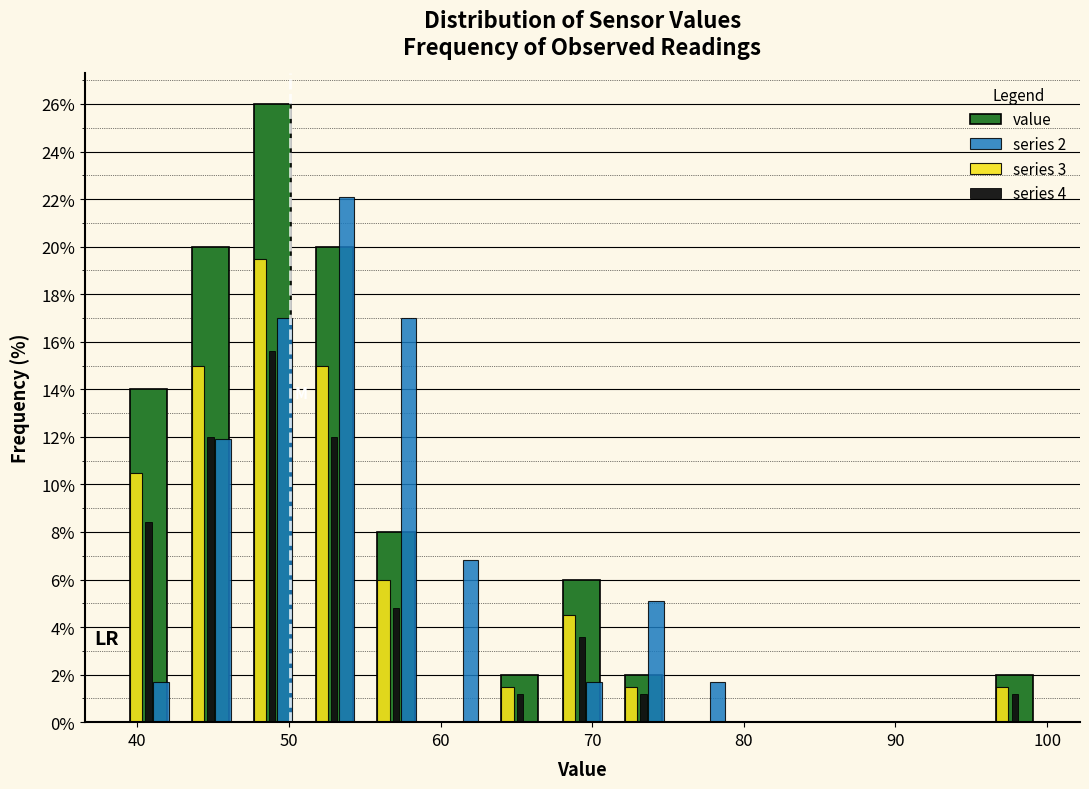

In the value series, which range on the x-axis has the tallest bar?

47 to 51